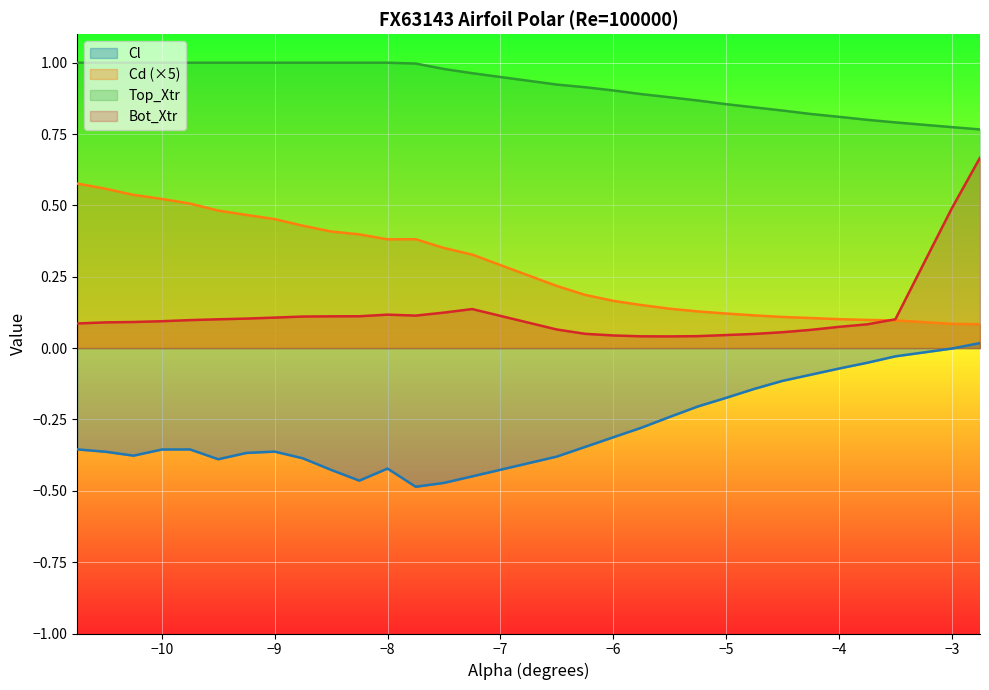

Reading right to left, what are all the values shown in this chart?

Cl: -2.75=0.0	-3.0=-0.0	-3.5=-0.0	-3.75=-0.1	-4.0=-0.1	-4.25=-0.1	-4.5=-0.1	-4.75=-0.1	-5.0=-0.2	-5.25=-0.2	-5.5=-0.2	-5.75=-0.3	-6.0=-0.3	-6.25=-0.3	-6.5=-0.4	-7.25=-0.4	-7.5=-0.5	-7.75=-0.5	-8.0=-0.4	-8.25=-0.5	-8.5=-0.4	-8.75=-0.4	-9.0=-0.4	-9.25=-0.4	-9.5=-0.4	-9.75=-0.4	-10.0=-0.4	-10.25=-0.4	-10.5=-0.4	-10.75=-0.4
Cd: -2.75=0.1	-3.0=0.1	-3.5=0.1	-3.75=0.1	-4.0=0.1	-4.25=0.1	-4.5=0.1	-4.75=0.1	-5.0=0.1	-5.25=0.1	-5.5=0.1	-5.75=0.2	-6.0=0.2	-6.25=0.2	-6.5=0.2	-7.25=0.3	-7.5=0.4	-7.75=0.4	-8.0=0.4	-8.25=0.4	-8.5=0.4	-8.75=0.4	-9.0=0.5	-9.25=0.5	-9.5=0.5	-9.75=0.5	-10.0=0.5	-10.25=0.5	-10.5=0.6	-10.75=0.6
Top_Xtr: -2.75=0.8	-3.0=0.8	-3.5=0.8	-3.75=0.8	-4.0=0.8	-4.25=0.8	-4.5=0.8	-4.75=0.8	-5.0=0.9	-5.25=0.9	-5.5=0.9	-5.75=0.9	-6.0=0.9	-6.25=0.9	-6.5=0.9	-7.25=1.0	-7.5=1.0	-7.75=1.0	-8.0=1.0	-8.25=1.0	-8.5=1.0	-8.75=1.0	-9.0=1.0	-9.25=1.0	-9.5=1.0	-9.75=1.0	-10.0=1.0	-10.25=1.0	-10.5=1.0	-10.75=1.0
Bot_Xtr: -2.75=0.7	-3.0=0.5	-3.5=0.1	-3.75=0.1	-4.0=0.1	-4.25=0.1	-4.5=0.1	-4.75=0.0	-5.0=0.0	-5.25=0.0	-5.5=0.0	-5.75=0.0	-6.0=0.0	-6.25=0.1	-6.5=0.1	-7.25=0.1	-7.5=0.1	-7.75=0.1	-8.0=0.1	-8.25=0.1	-8.5=0.1	-8.75=0.1	-9.0=0.1	-9.25=0.1	-9.5=0.1	-9.75=0.1	-10.0=0.1	-10.25=0.1	-10.5=0.1	-10.75=0.1